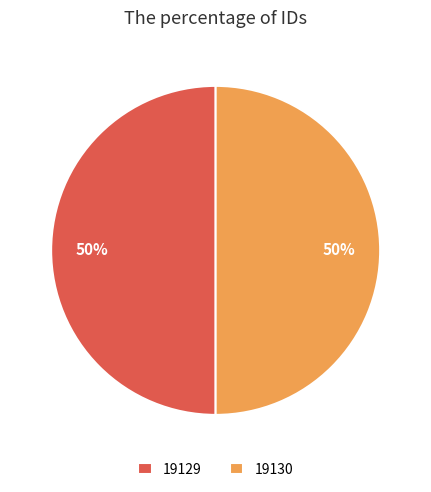

To the nearest percent, what is the average slice percentage?

50%